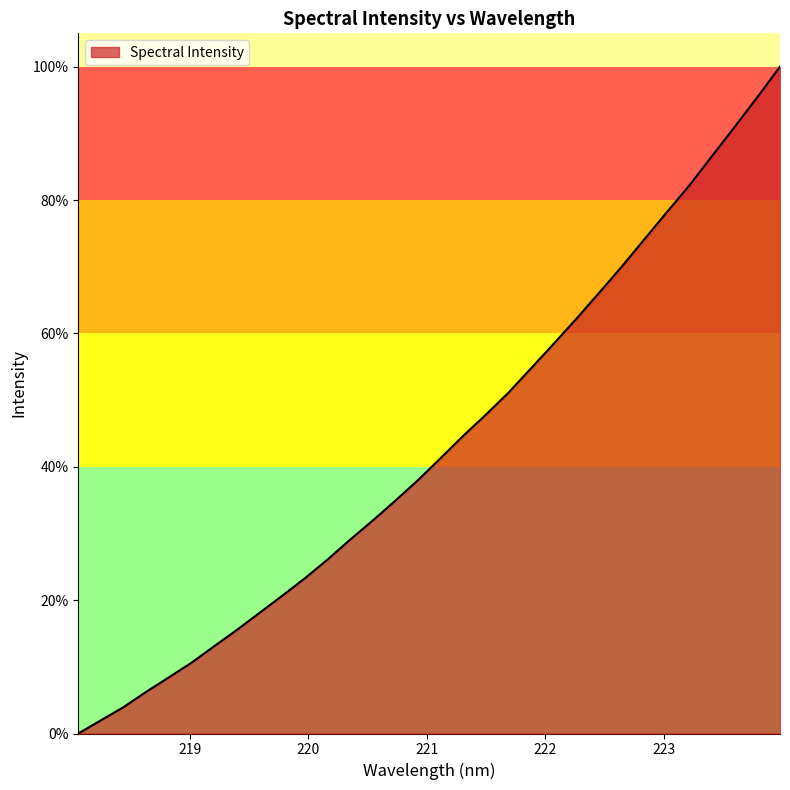

What is the greatest value displayed?

100.0